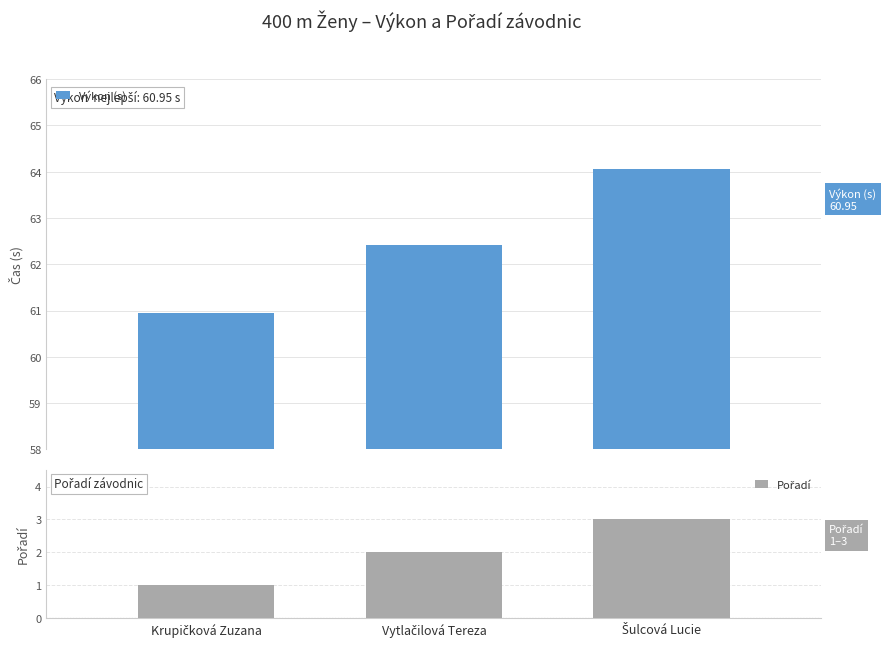

How many series are shown in this chart?

2